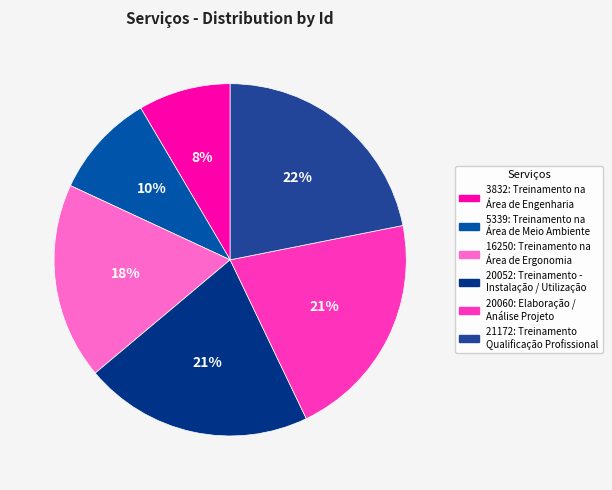

Is there a majority slice in this chart?

No